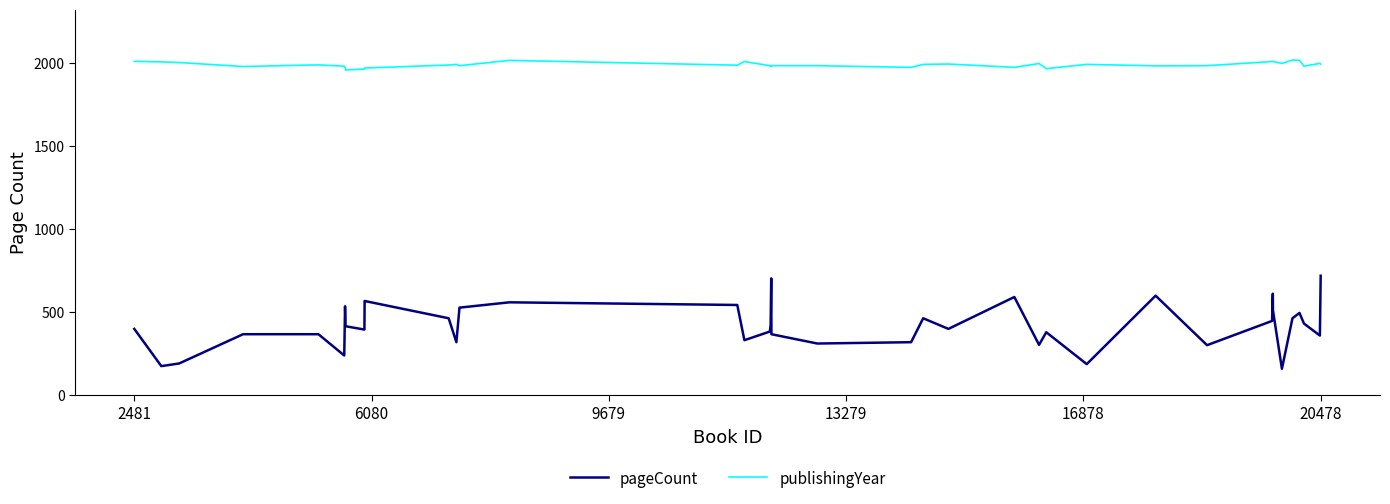

True or false: publishingYear and pageCount intersect in this chart.

False